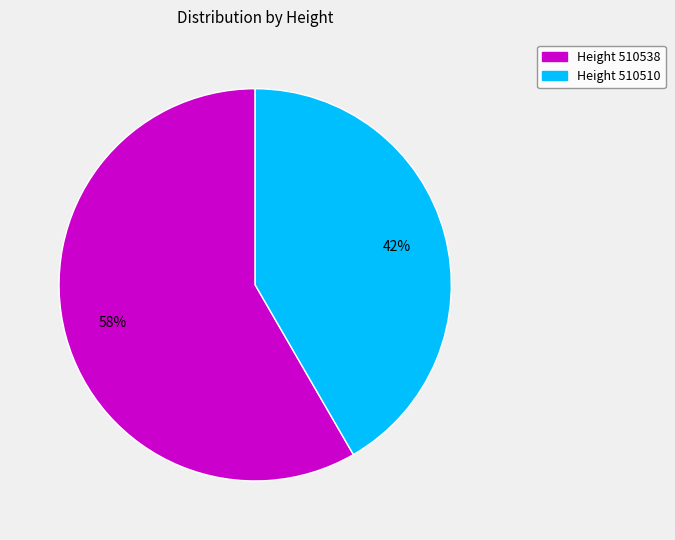

Is there any slice that represents more than half of the pie?

Yes